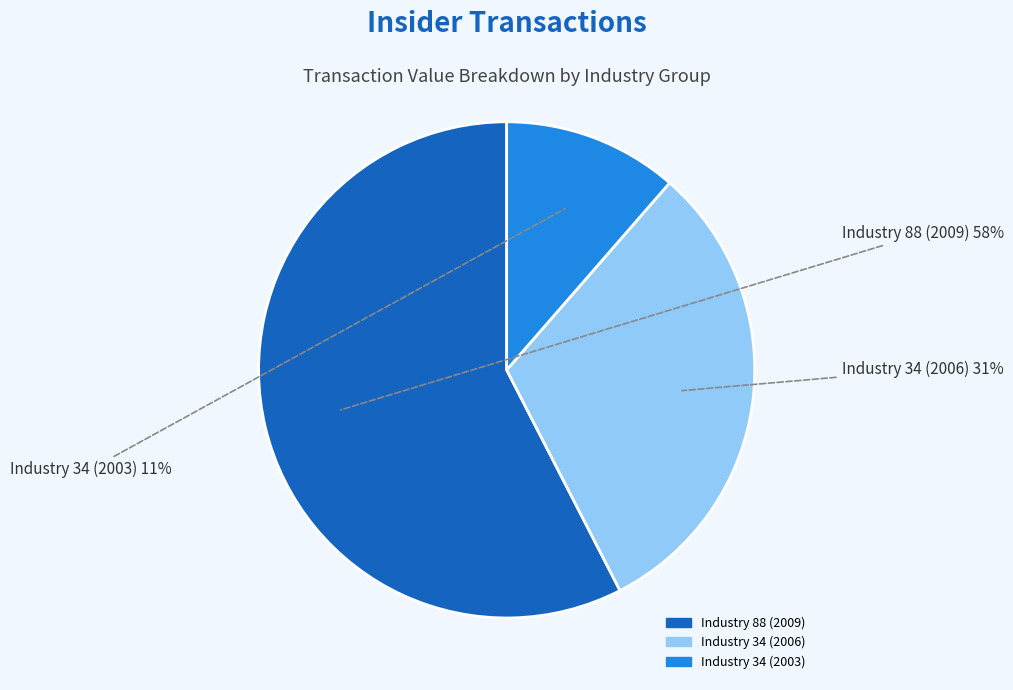

Is there any slice that represents more than half of the pie?

Yes